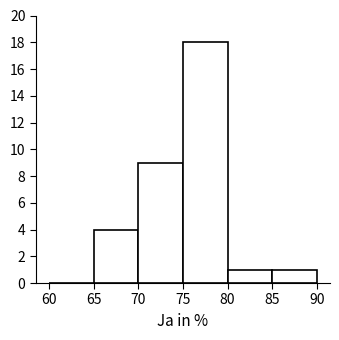

Reading left to right, list every bar in this chart as the range it spans on the x-axis followed by its height. The values are not printed on the chart, so give them approximately, as read against the axis.

60 to 65: 0
65 to 70: 4
70 to 75: 9
75 to 80: 18
80 to 85: 1
85 to 90: 1